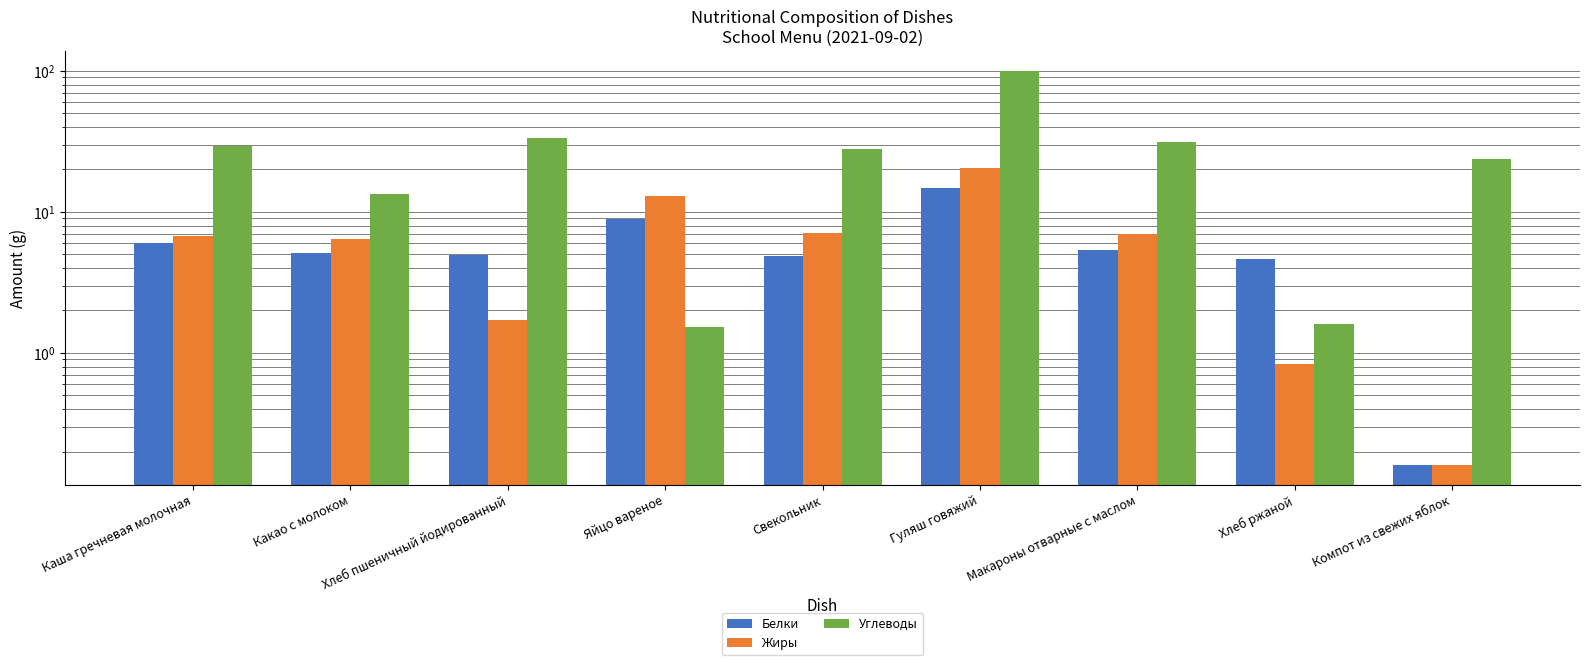

Reading left to right, extract all data points from this chart.

Белки: Каша гречневая молочная=6.0	Какао с молоком=5.1	Хлеб пшеничный йодированный=4.9	Яйцо вареное=8.9	Свекольник=4.9	Гуляш говяжий=14.7	Макароны отварные с маслом=5.3	Хлеб ржаной=4.6	Компот из свежих яблок=0.2
Жиры: Каша гречневая молочная=6.8	Какао с молоком=6.4	Хлеб пшеничный йодированный=1.7	Яйцо вареное=13.0	Свекольник=7.1	Гуляш говяжий=20.4	Макароны отварные с маслом=7.0	Хлеб ржаной=0.8	Компот из свежих яблок=0.2
Углеводы: Каша гречневая молочная=29.2	Какао с молоком=13.4	Хлеб пшеничный йодированный=33.4	Яйцо вареное=1.5	Свекольник=27.9	Гуляш говяжий=100.3	Макароны отварные с маслом=31.4	Хлеб ржаной=1.6	Компот из свежих яблок=23.9